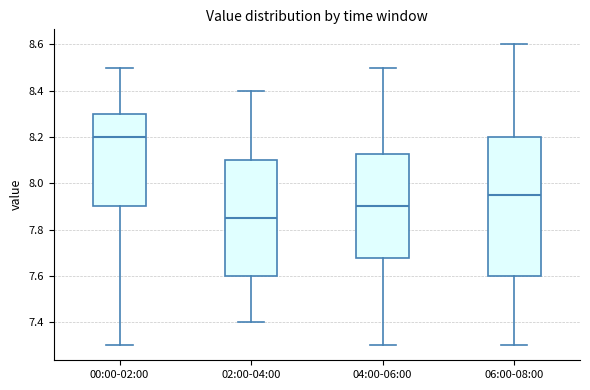

Reading left to right, read every box against the y-axis: the position of its median line, the range the box covers, and the ends of its whiskers. The values are not printed on the chart, so give them approximately, as read against the axis.

00:00-02:00: median 8.20, box 7.90 to 8.30, whiskers 7.30 to 8.50
02:00-04:00: median 7.86, box 7.60 to 8.10, whiskers 7.40 to 8.40
04:00-06:00: median 7.90, box 7.68 to 8.12, whiskers 7.30 to 8.50
06:00-08:00: median 7.96, box 7.60 to 8.20, whiskers 7.30 to 8.60